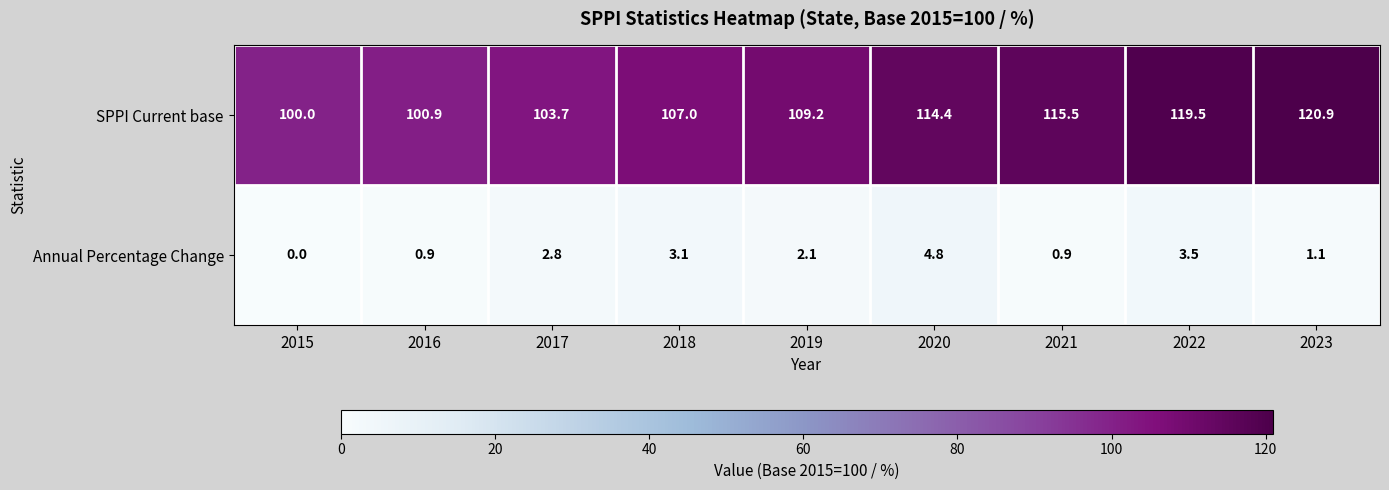

Which series changed the most between 2017 and 2018?

SPPI Current base